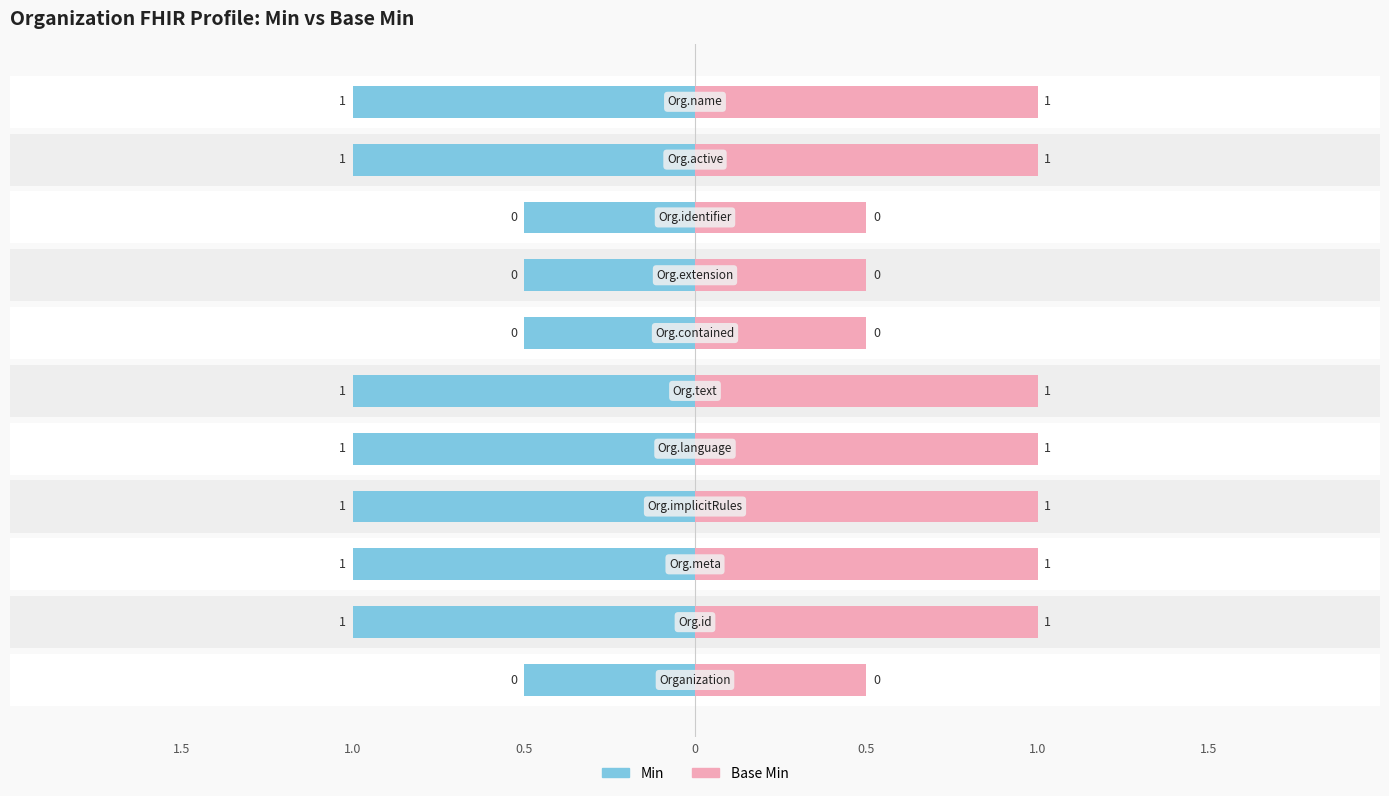

Rank the series at 0.5 from lowest to highest value.

Min, Base Min